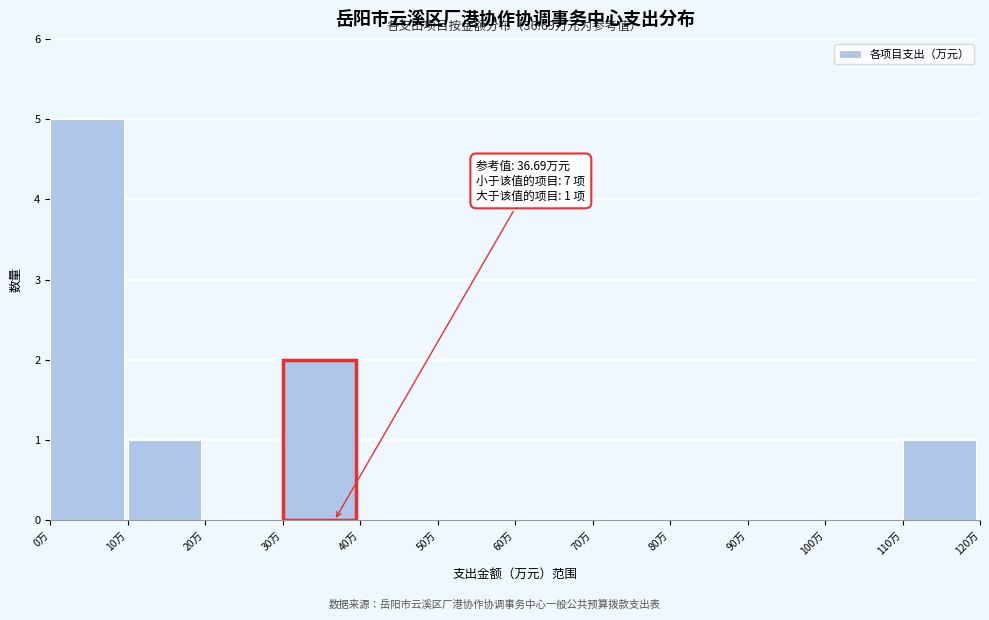

Over which range of the x-axis is the bar tallest?

0 to 10